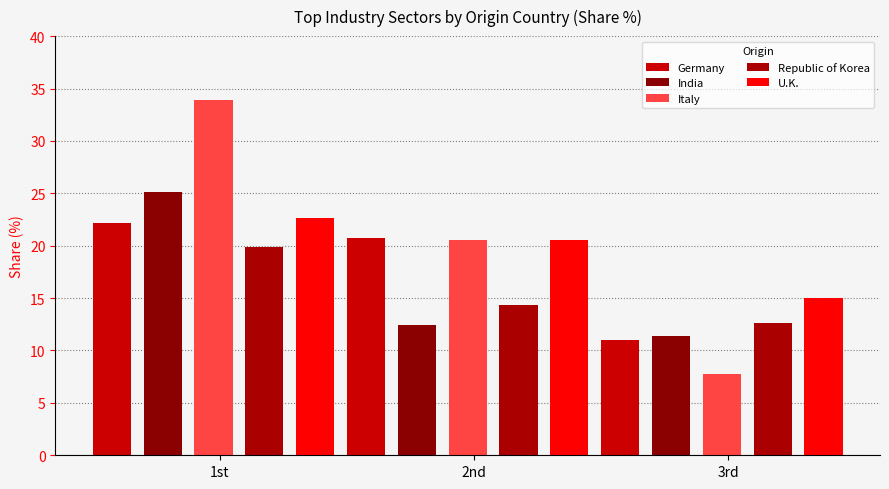

What is the value of the Italy bar at the 1st from the left?

33.9